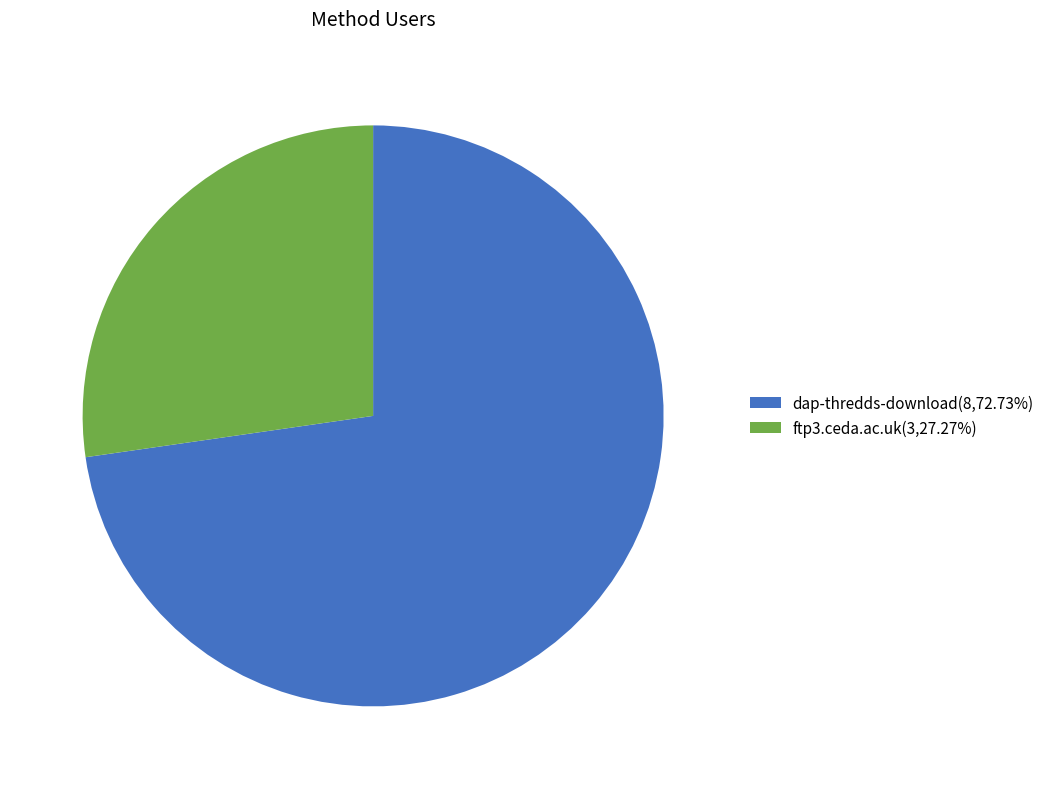

Approximately how many times larger is the value at dap-thredds-download(8,72.73%) compared to ftp3.ceda.ac.uk(3,27.27%)?

2.7